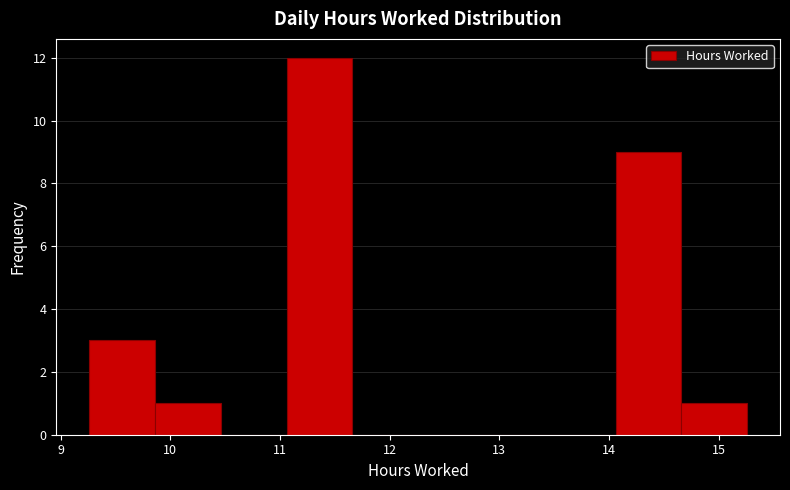

Over which range of the x-axis is the bar tallest?

11.06 to 11.66